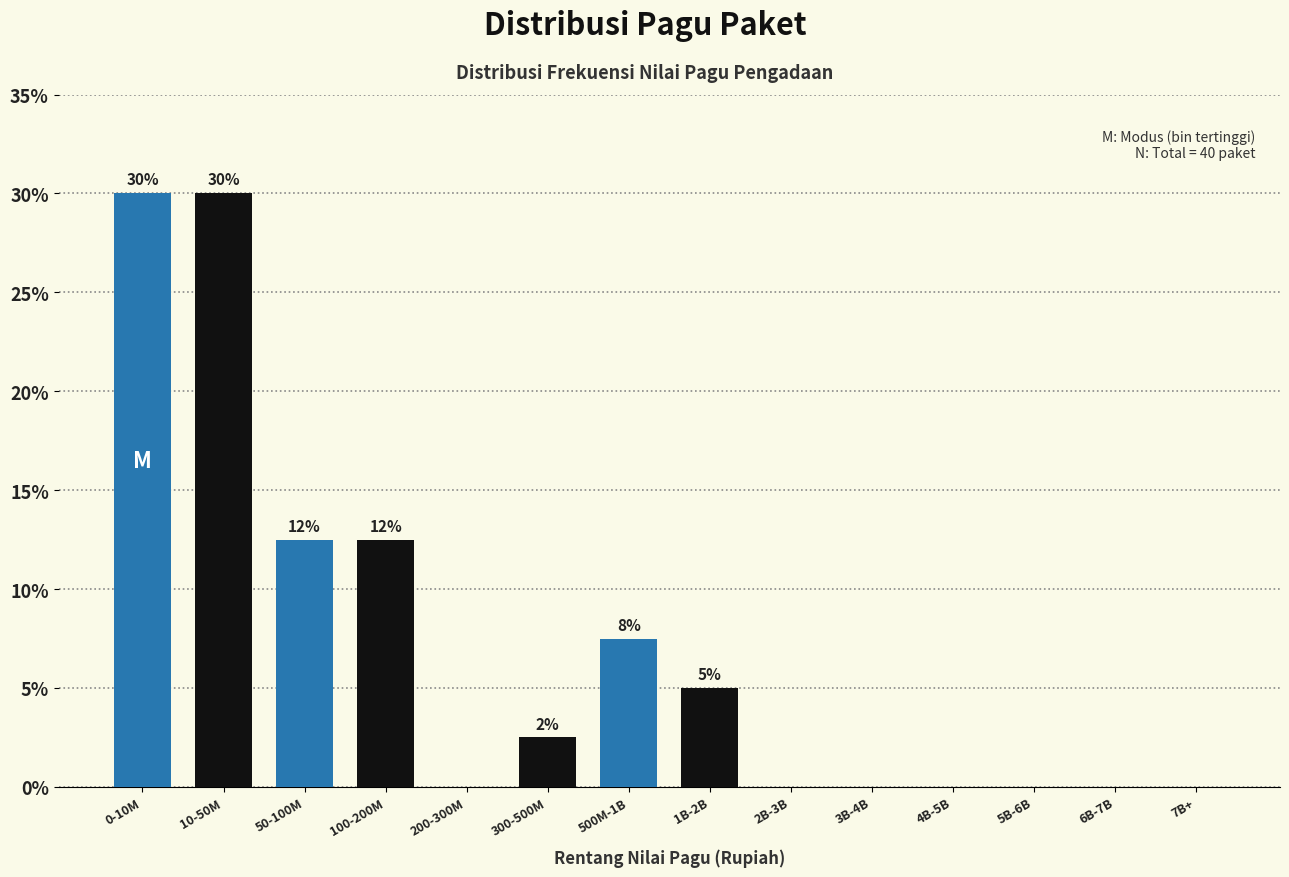

Are the bars horizontal?

No